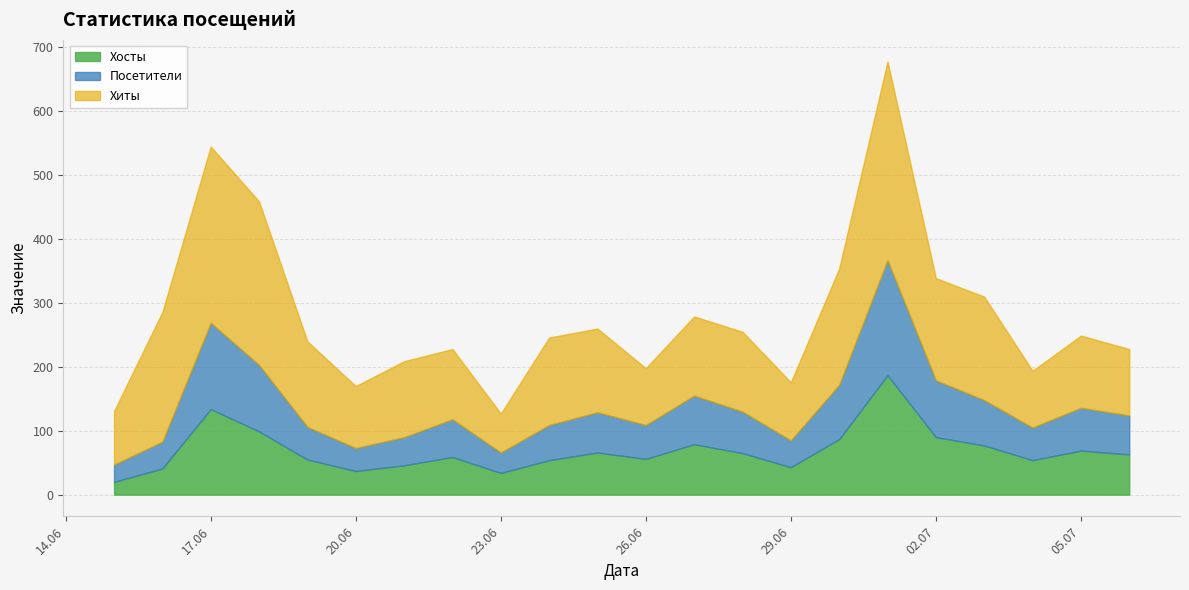

What is the difference between the highest and lowest values at 2024-07-06?

43